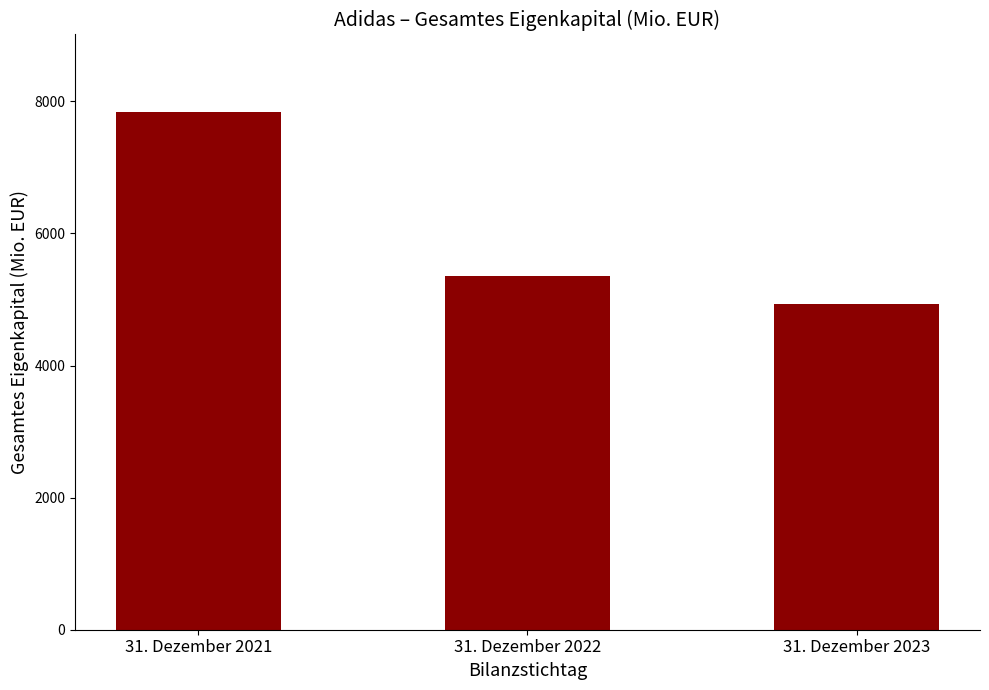

Approximately how many times larger is the value at 31. Dezember 2022 compared to 31. Dezember 2021?

0.7